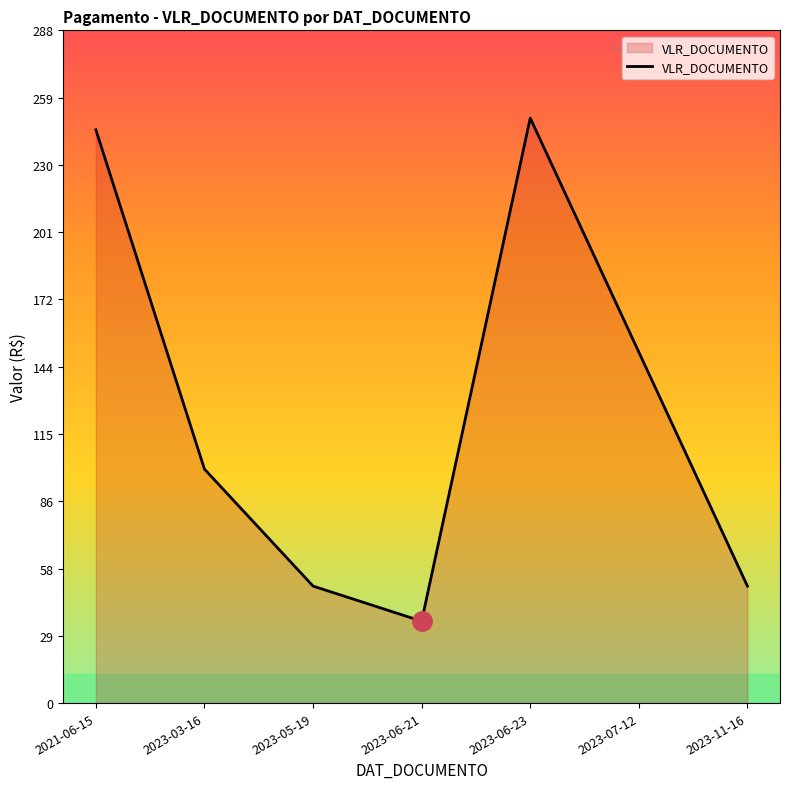

How many values are below 100?

3